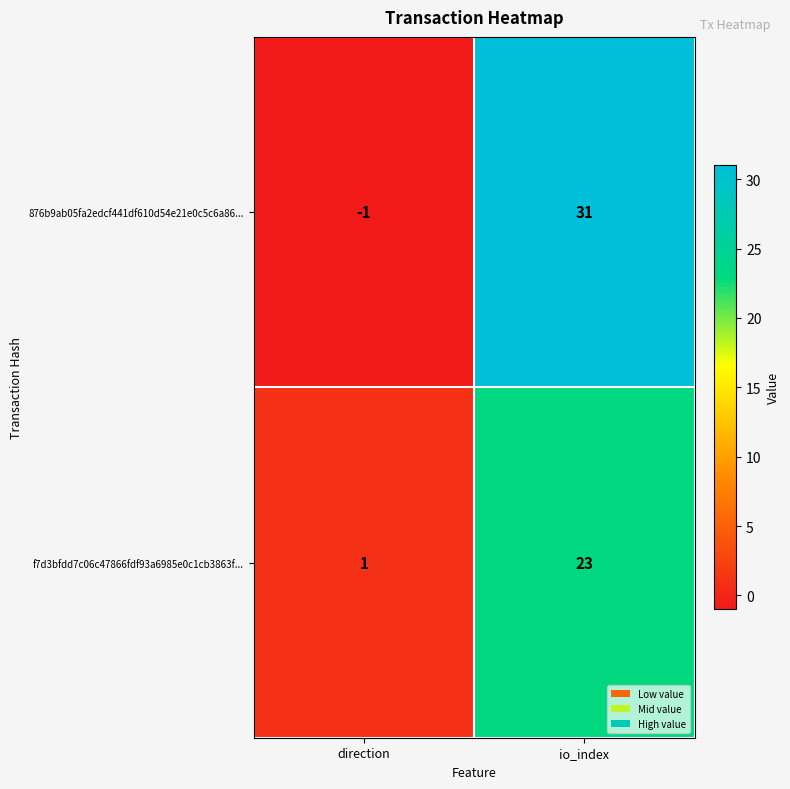

Between direction and io_index, which series saw the biggest shift?

876b9ab05fa2edcf441df610d54e21e0c5c6a86...